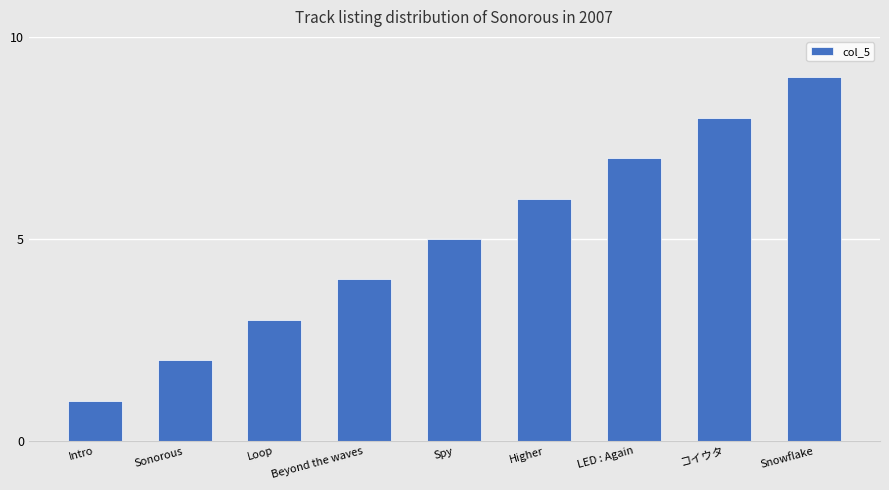

What is the difference between the maximum and second lowest values?

7